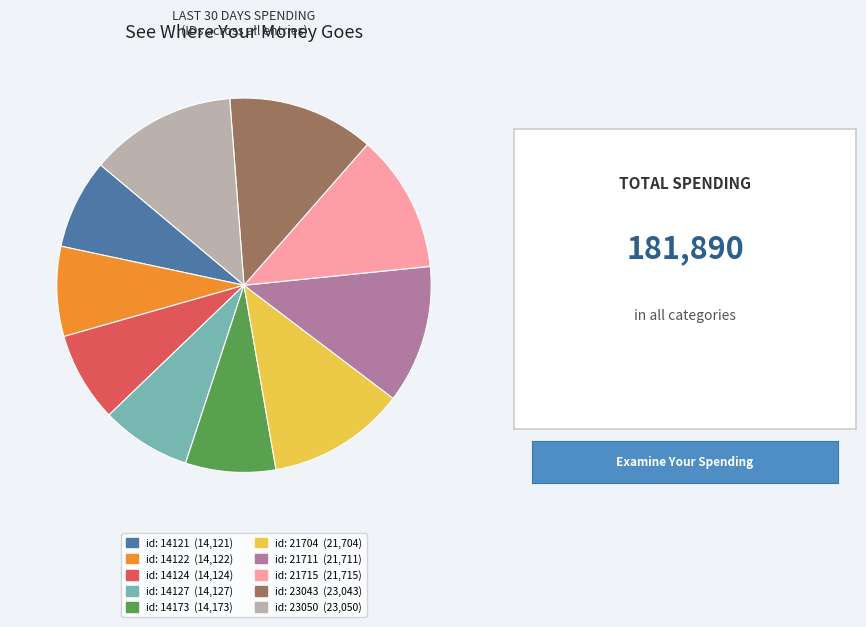

Does any single category account for the majority?

No